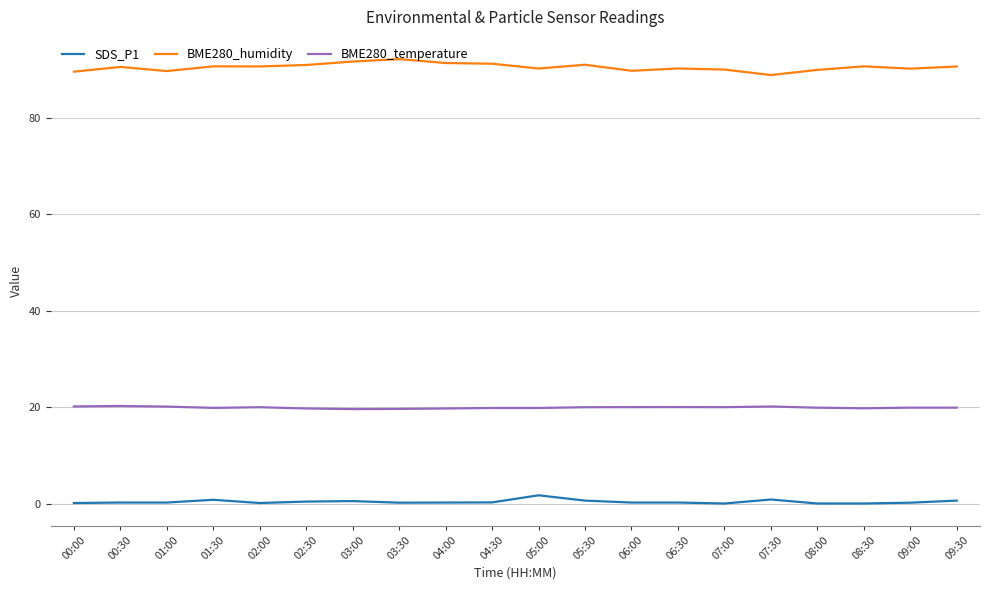

True or false: BME280_temperature and BME280_humidity cross at least once.

False